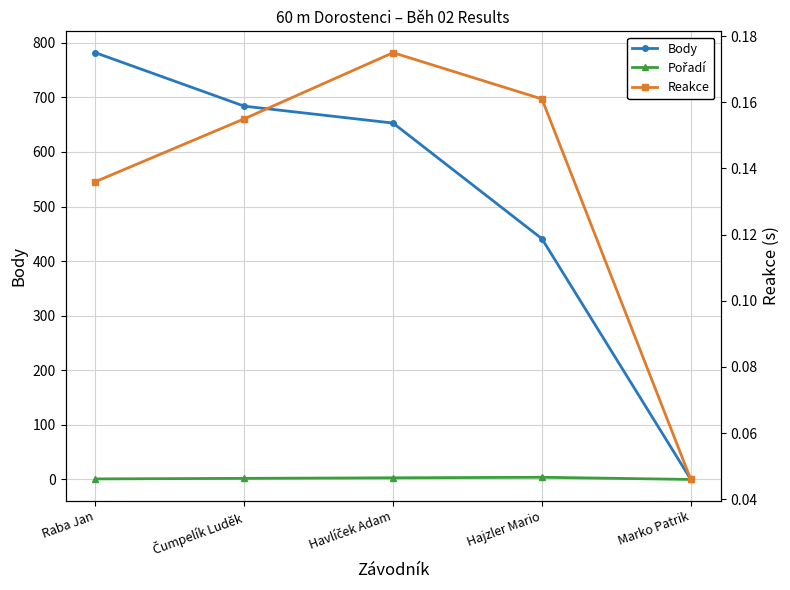

Reading left to right, list all the values displayed in this chart.

Body: 782.0	684.0	653.0	441.0	0.0
Pořadí: 1.0	2.0	3.0	4.0	0.0
Reakce: 0.1	0.2	0.2	0.2	0.0